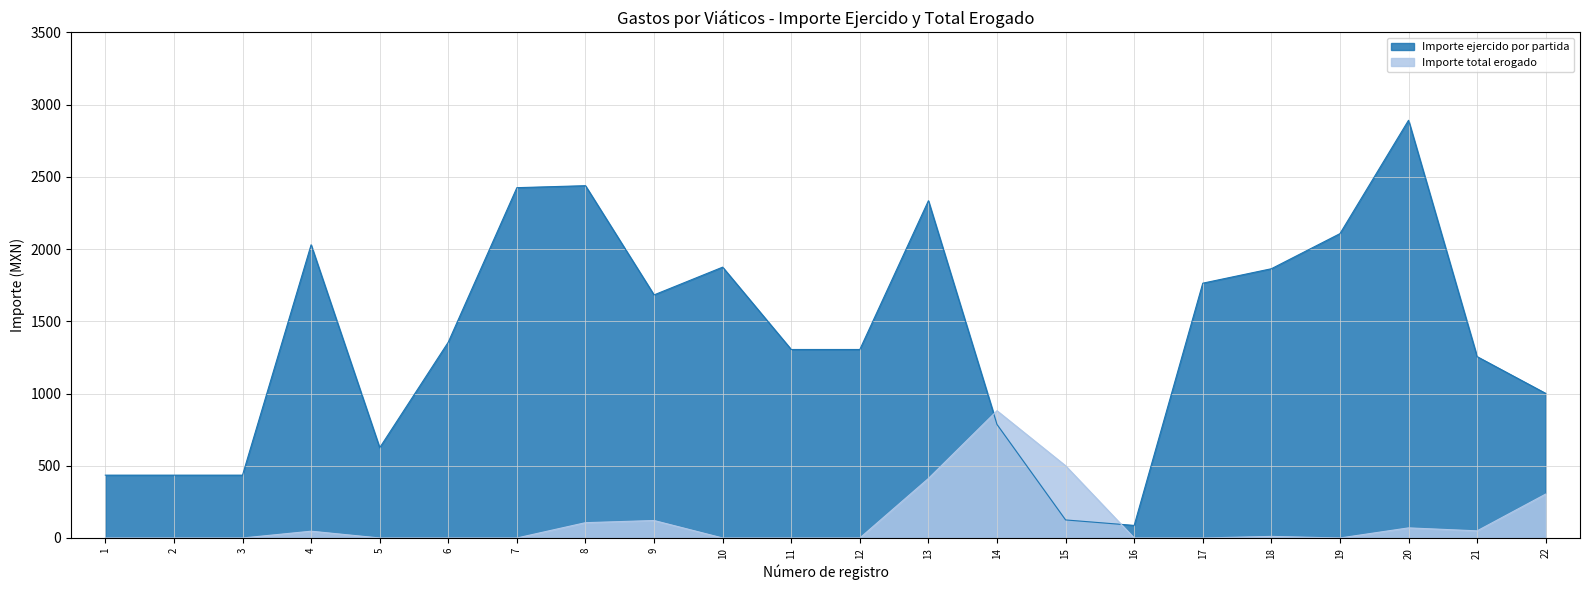

At which category does Importe total erogado reach its first local peak?

4